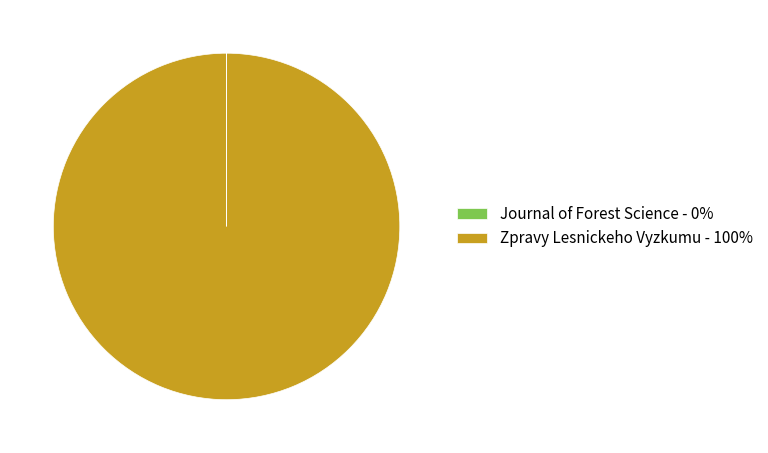

Is there any slice that represents more than half of the pie?

Yes